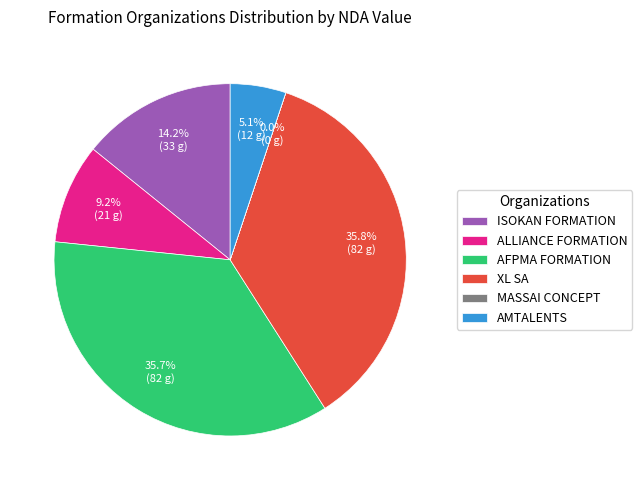

What percentage do XL SA and ALLIANCE FORMATION together represent?

45.0%